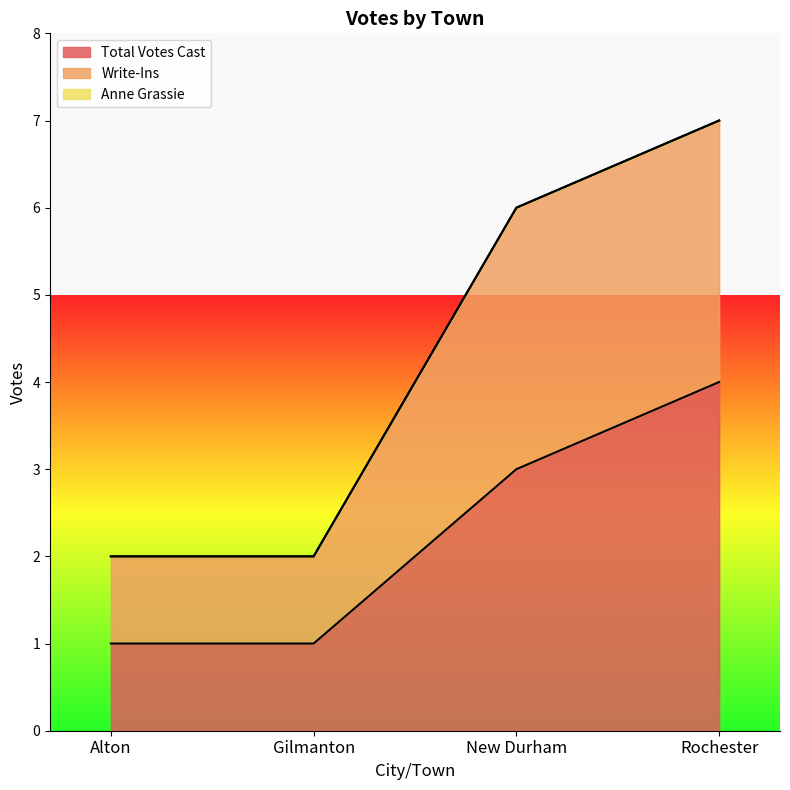

What is the approximate value of Total Votes Cast at Rochester?

4